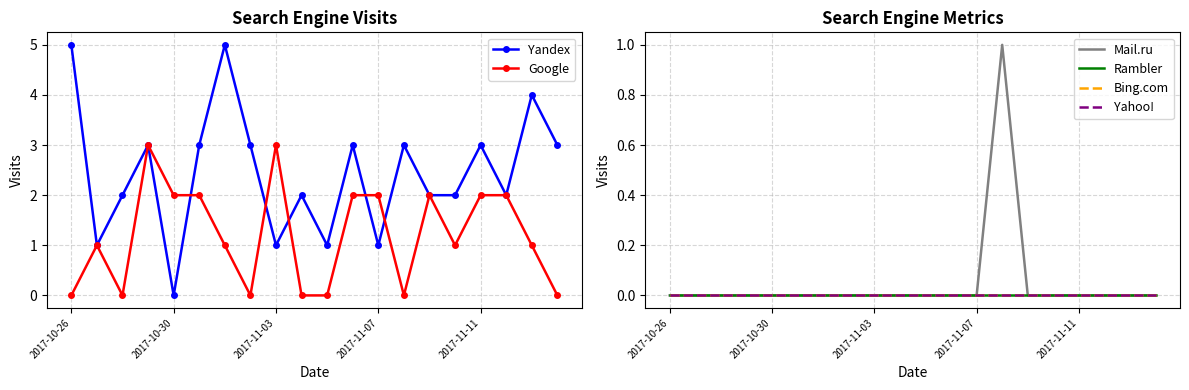

Which category has the highest value across all series?

2017-10-26